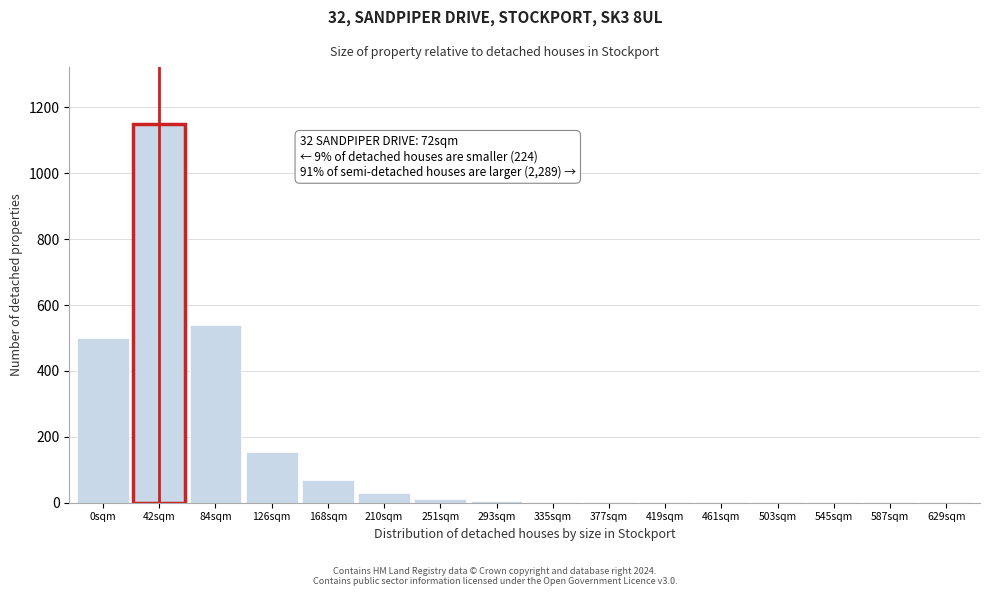

What is the sum of all values?

2472